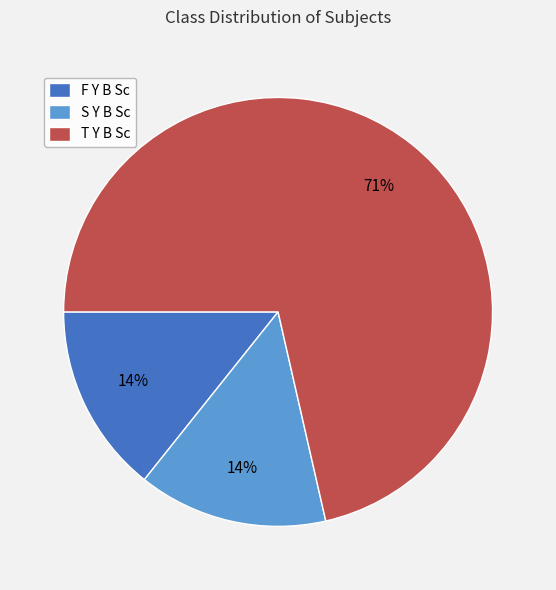

Which category has the biggest portion of the pie?

T Y B Sc